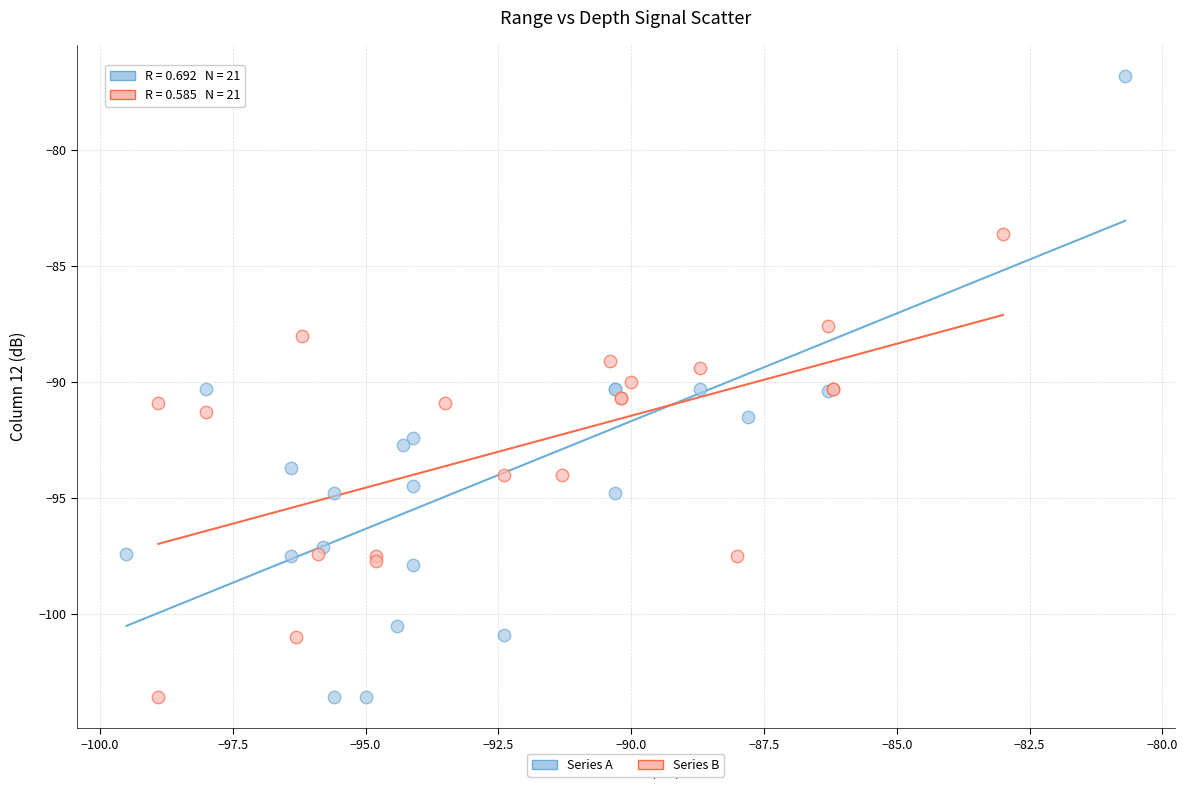

What are all the series names shown in the legend?

Series A, Series B